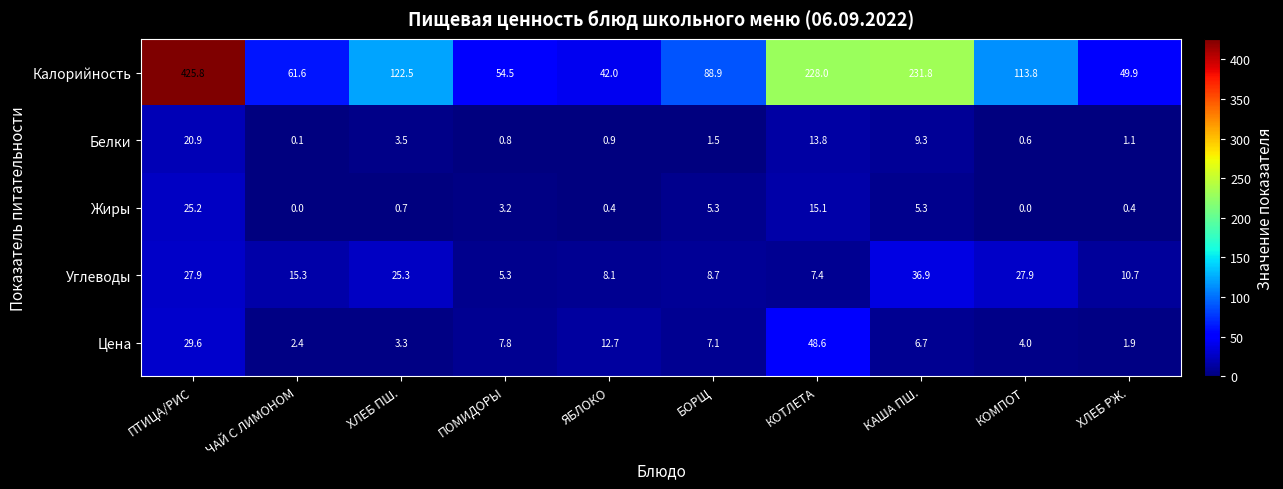

True or false: Углеводы has a value of 8.7 at БОРЩ.

True